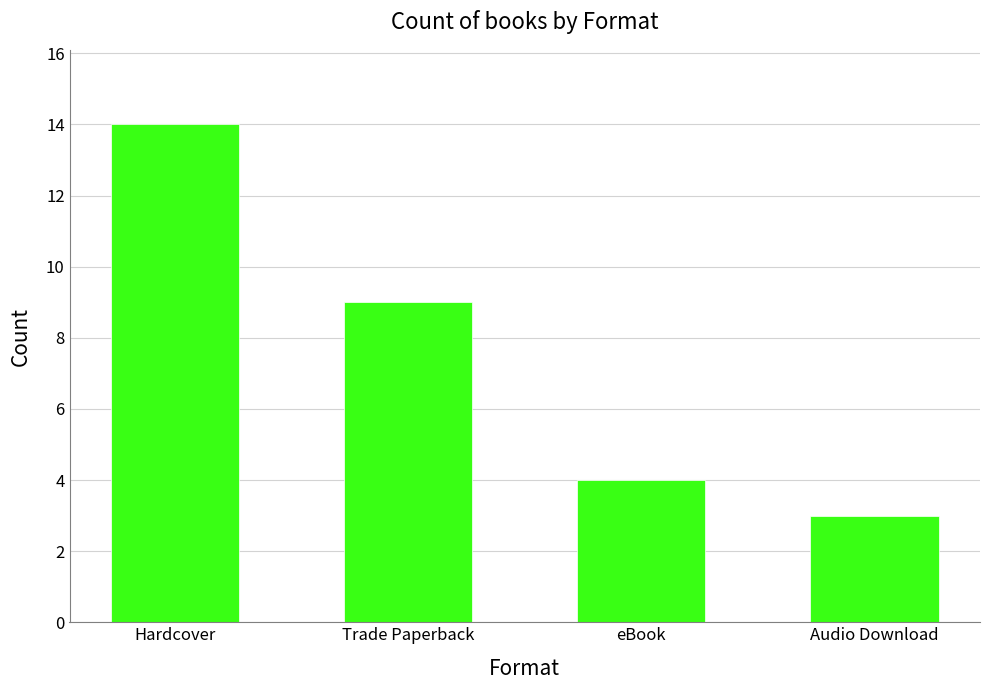

Which has a higher value, Hardcover or eBook?

Hardcover